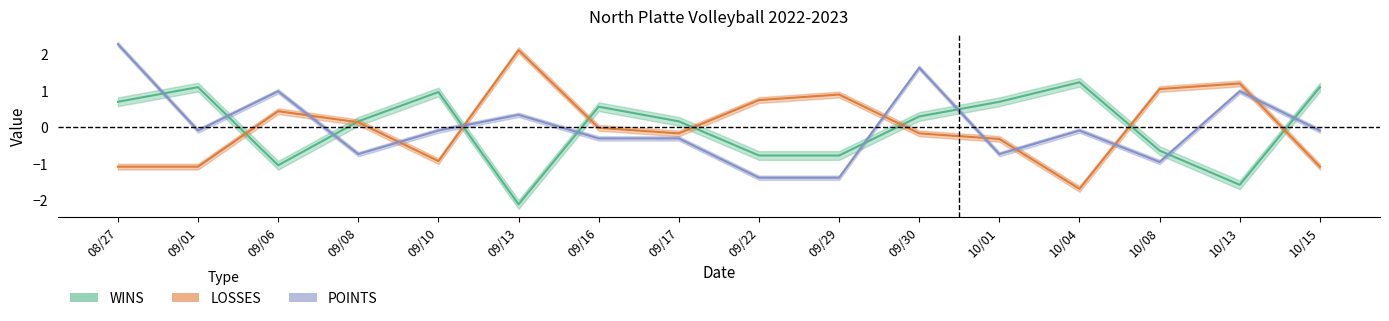

How many categories are shown in the chart?

16